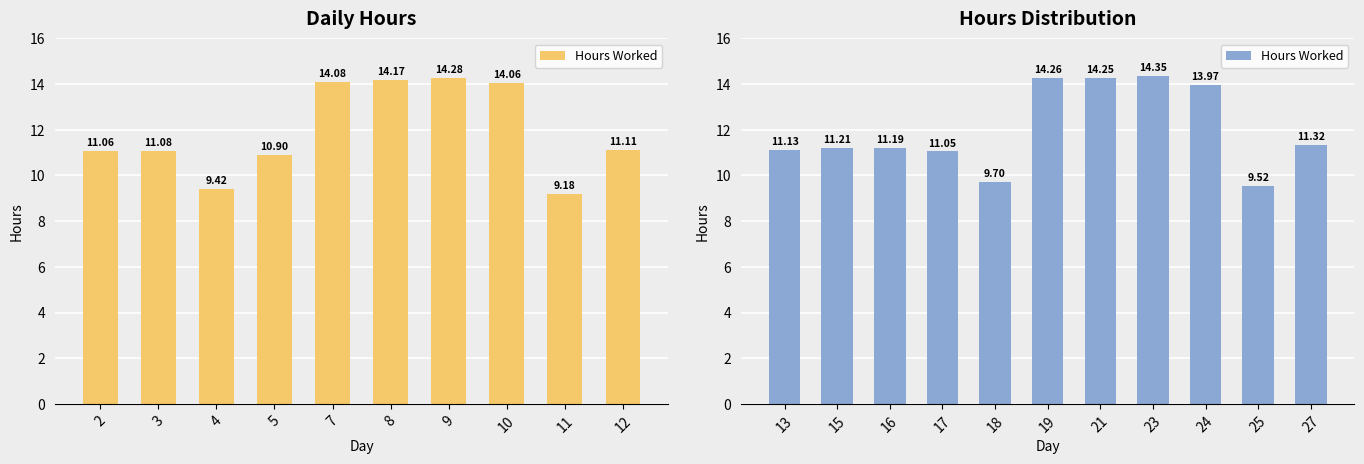

Are the bars horizontal?

No